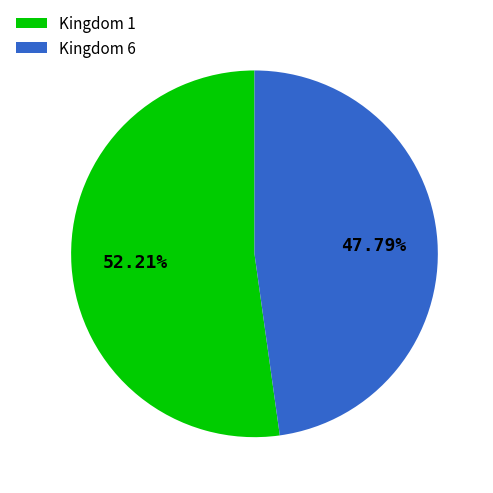

Count the number of slices in the pie.

2